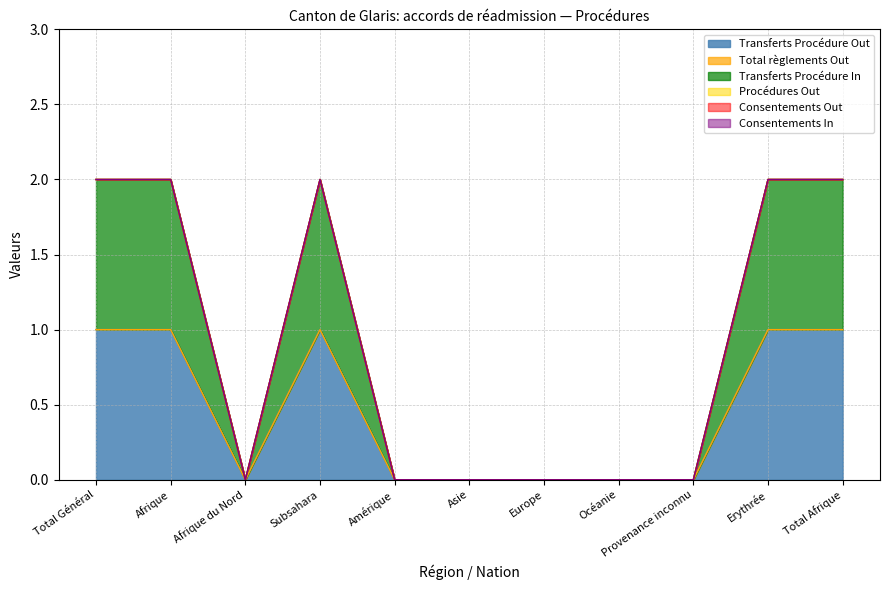

Does the chart have visible grid lines?

Yes